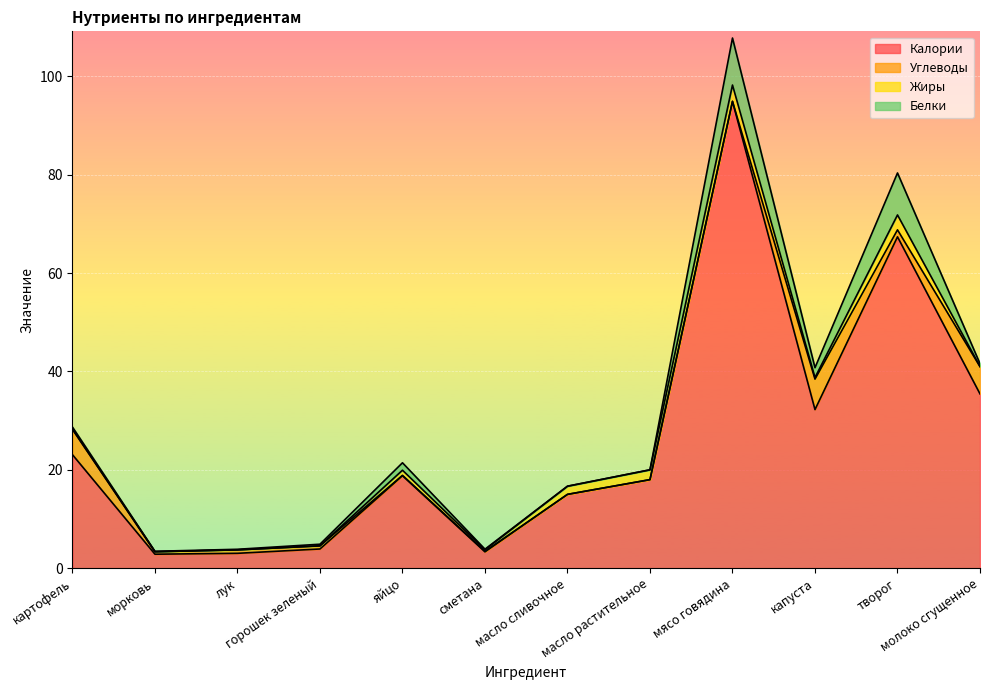

How many interior local peaks does the Калории series have?

3